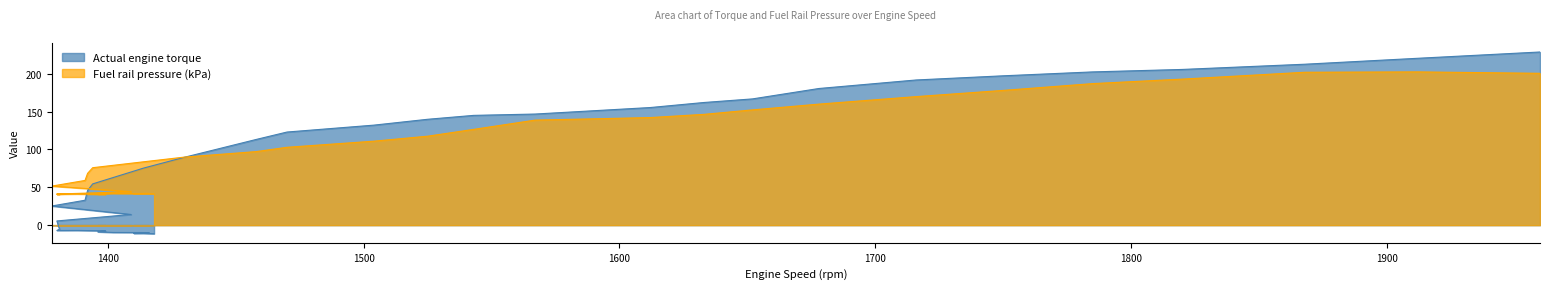

Reading left to right, list all the values displayed in this chart.

Actual engine torque: -11.3	-10.6	-9.8	-9.7	-9.8	-9.7	-8.8	-7.6	-7.3	-7.0	-7.1	-7.0	-5.2	5.6	14.1	25.3	32.9	45.8	54.5	75.5	89.8	113.2	123.0	132.1	139.8	145.0	146.8	155.3	162.0	166.8	180.5	191.8	197.2	202.4	205.7	212.6	220.4	228.7
Fuel rail pressure: 41.3	41.6	41.9	41.7	41.7	41.8	41.2	40.9	40.7	41.2	41.0	40.9	40.9	41.1	44.2	51.6	59.1	68.4	75.9	83.7	89.9	97.2	102.8	110.9	117.5	126.5	138.7	142.1	146.3	152.2	159.9	169.8	178.0	187.0	192.9	202.0	202.4	200.6